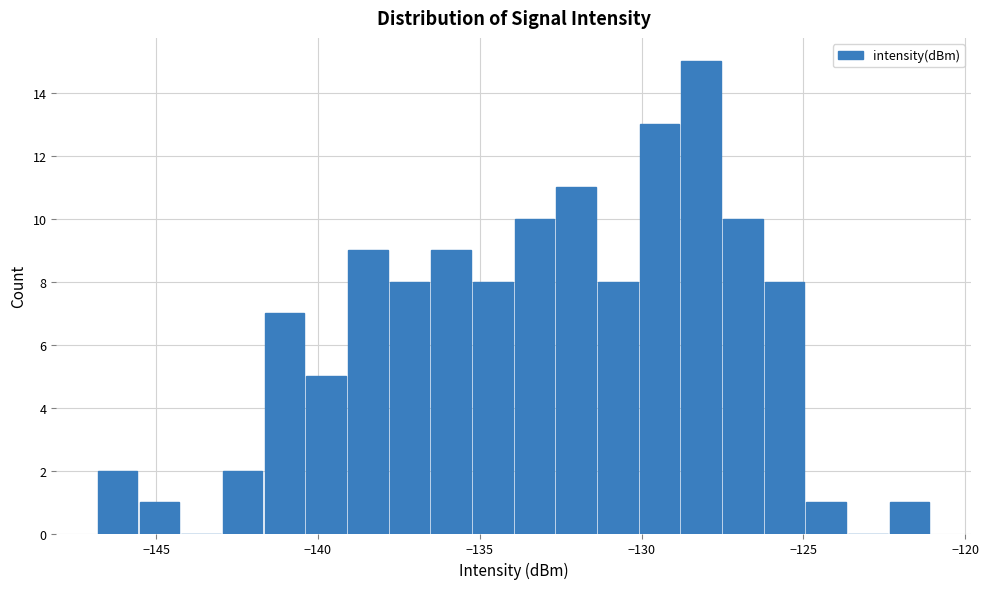

Around what value on the x-axis is the tallest bar? Give the approximate position of its centre, as read against the axis.

-128.0